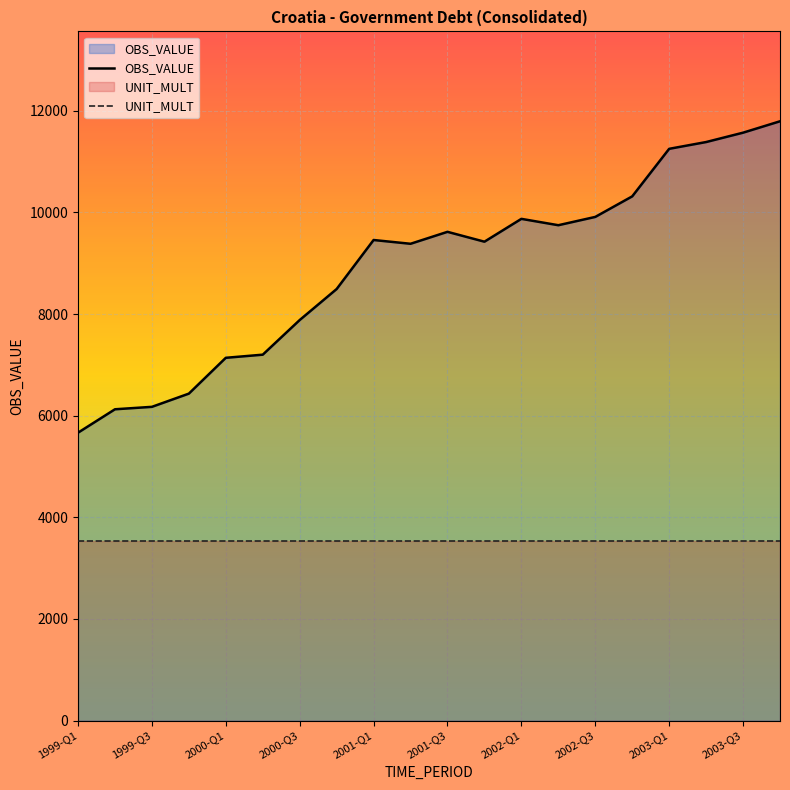

At which category is the sum across all series the highest?

19